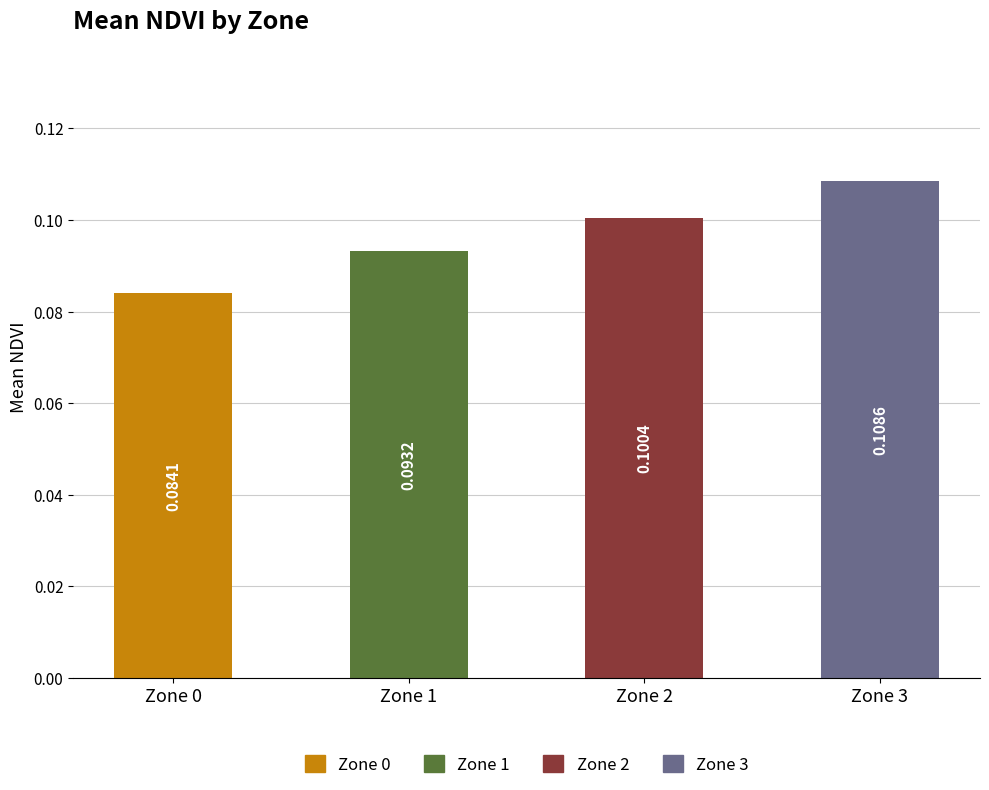

Where is the data nearest to the value 0?

Zone 0